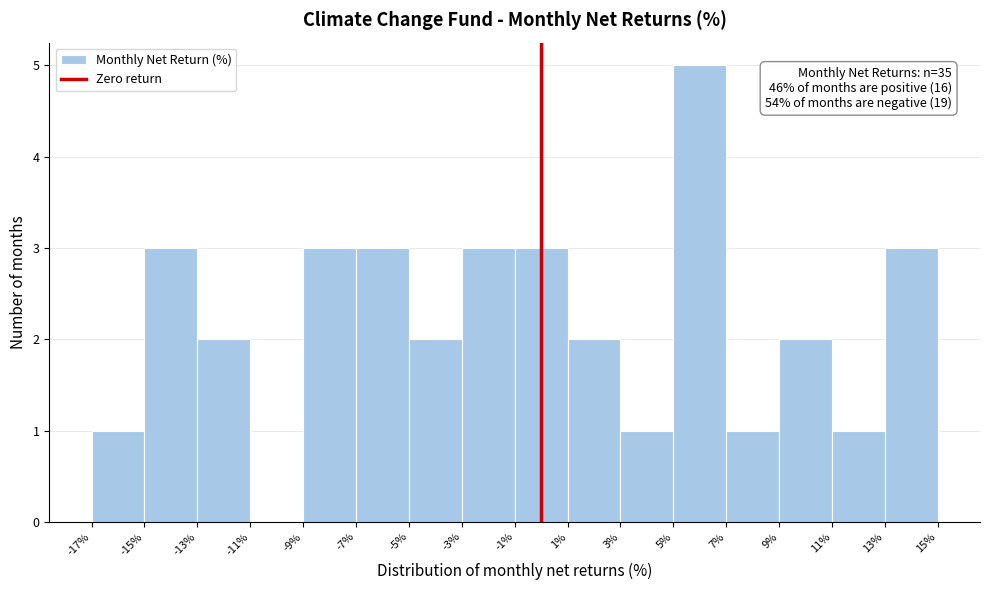

Over which range of the x-axis is the bar tallest?

5% to 7%